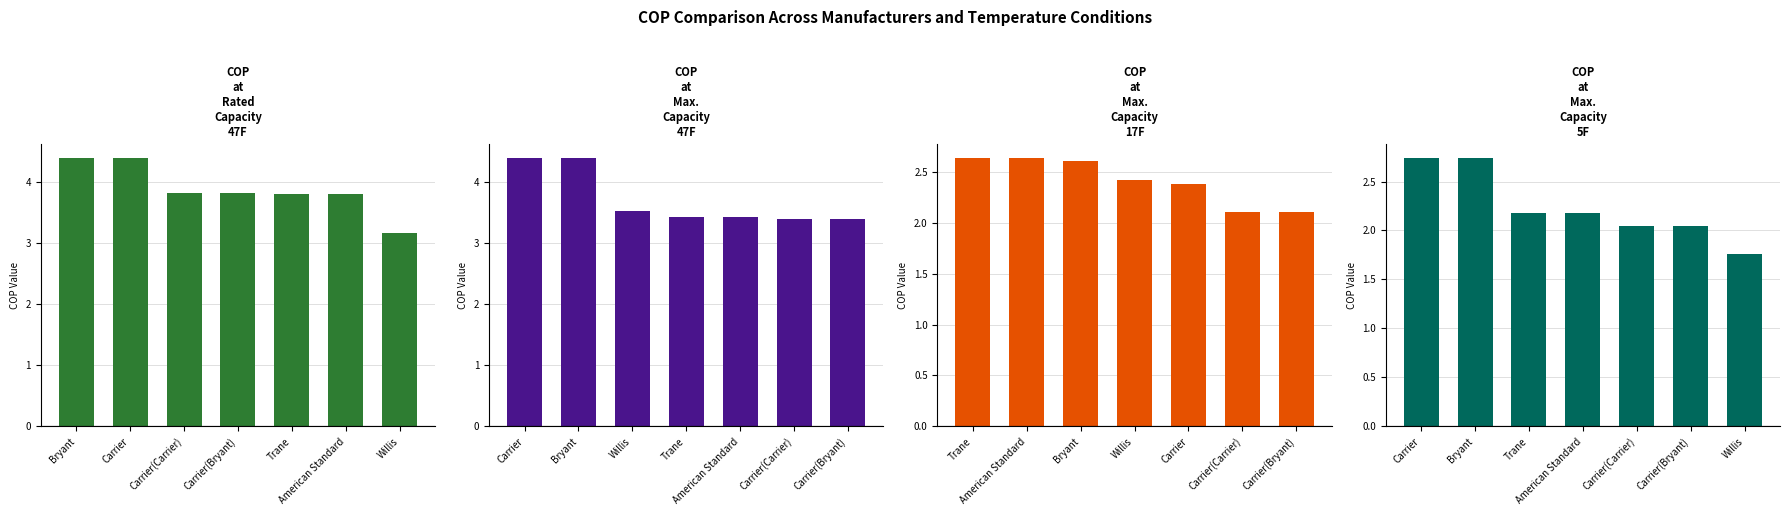

Count the COP at Rated Capacity 47F values in the range 3 to 4.

5